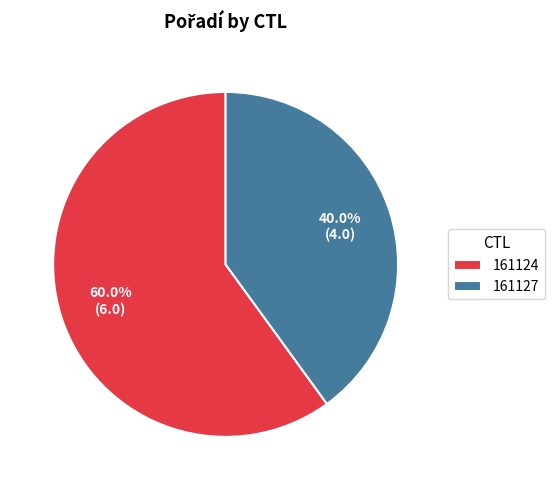

Count the number of slices in the pie.

2